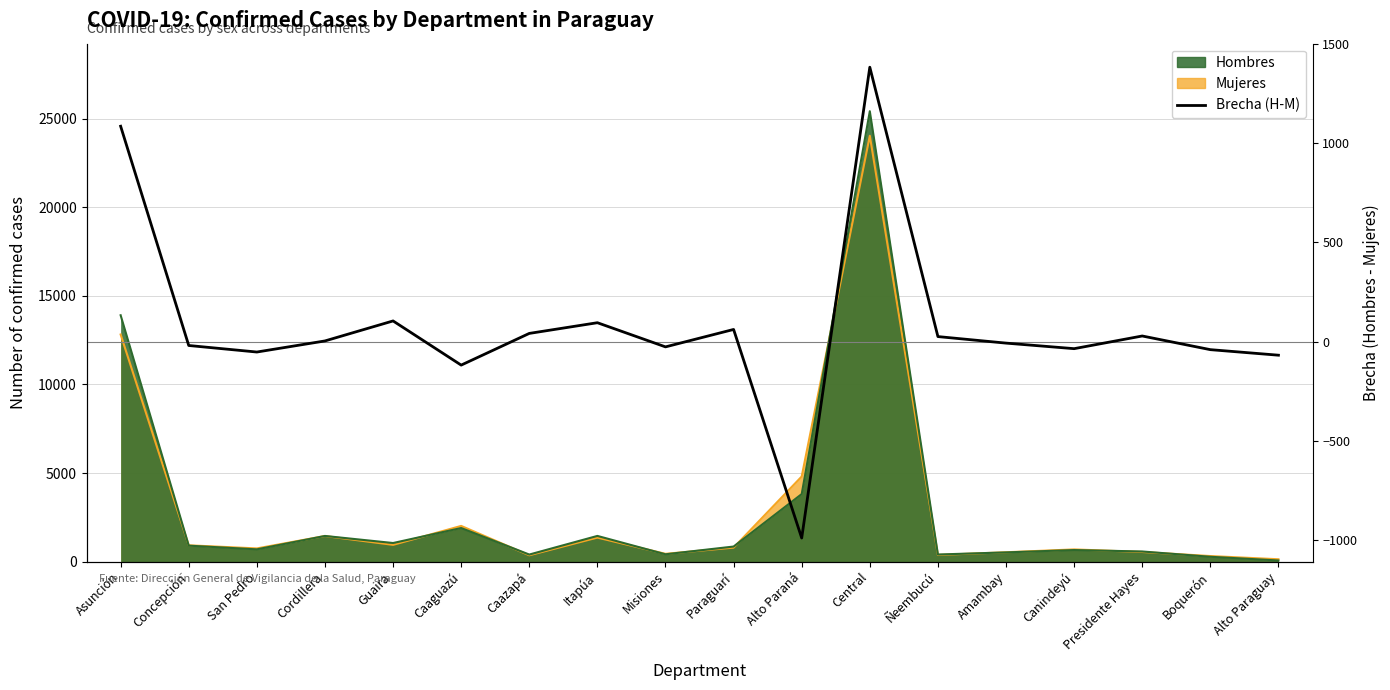

How many categories are shown in the chart?

18